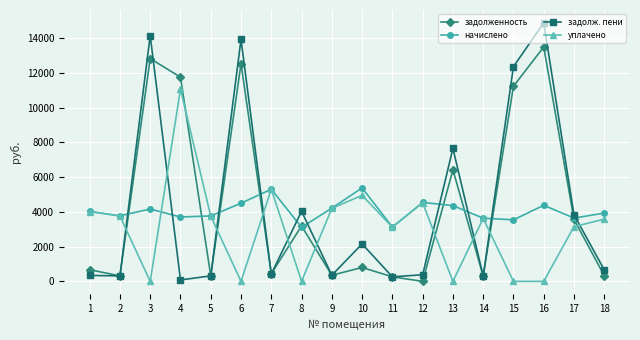

What is the spread (max minus min) of values at 13?

7658.2